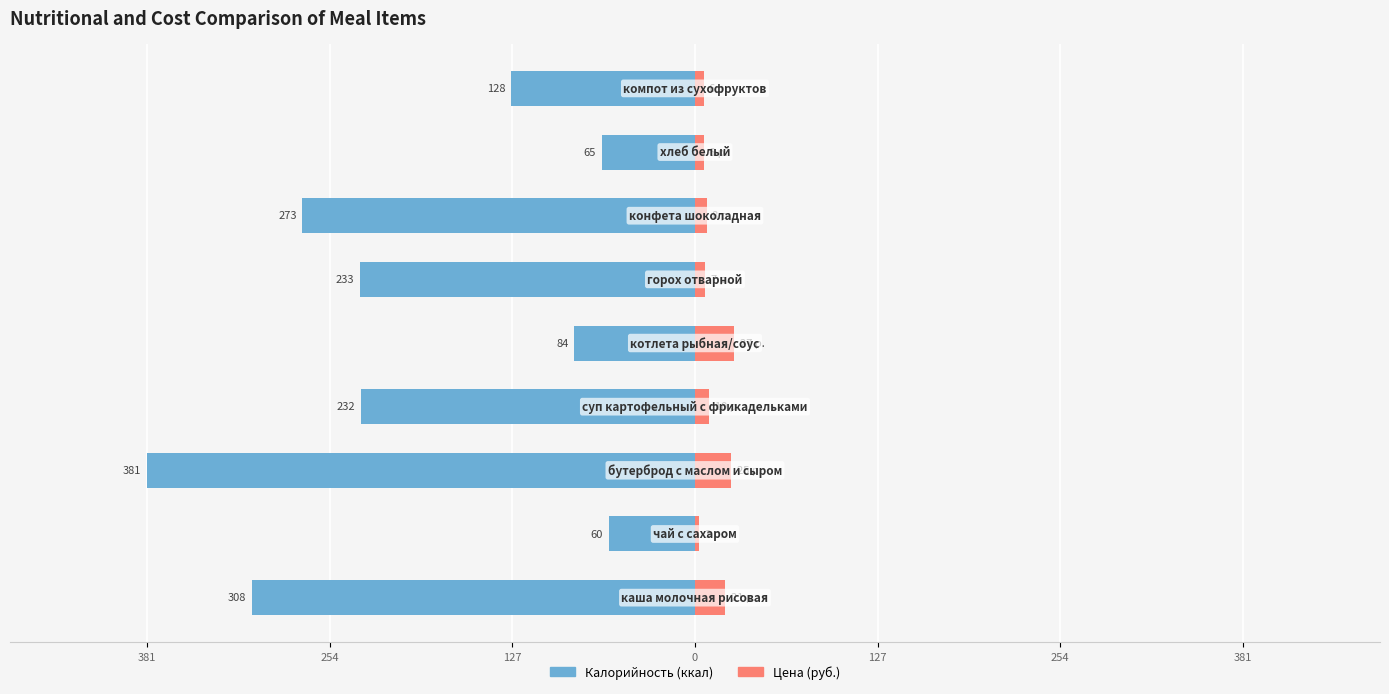

How many categories are shown in the chart?

9